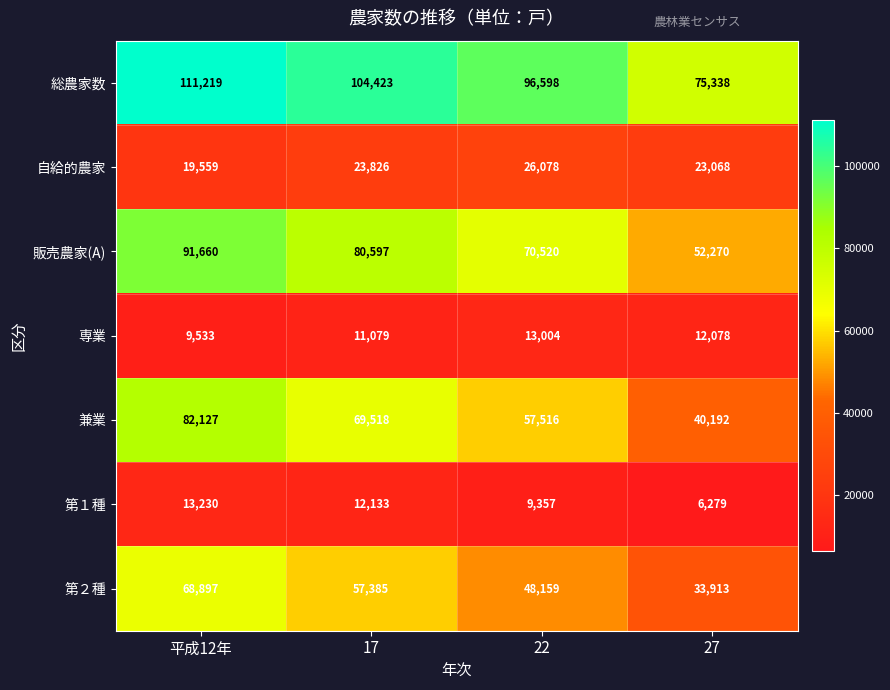

Reading left to right, transcribe all the data shown in this chart.

総農家数: 平成12年=111219	17=104423	22=96598	27=75338
自給的農家: 平成12年=19559	17=23826	22=26078	27=23068
販売農家(A): 平成12年=91660	17=80597	22=70520	27=52270
専業: 平成12年=9533	17=11079	22=13004	27=12078
兼業: 平成12年=82127	17=69518	22=57516	27=40192
第１種: 平成12年=13230	17=12133	22=9357	27=6279
第２種: 平成12年=68897	17=57385	22=48159	27=33913